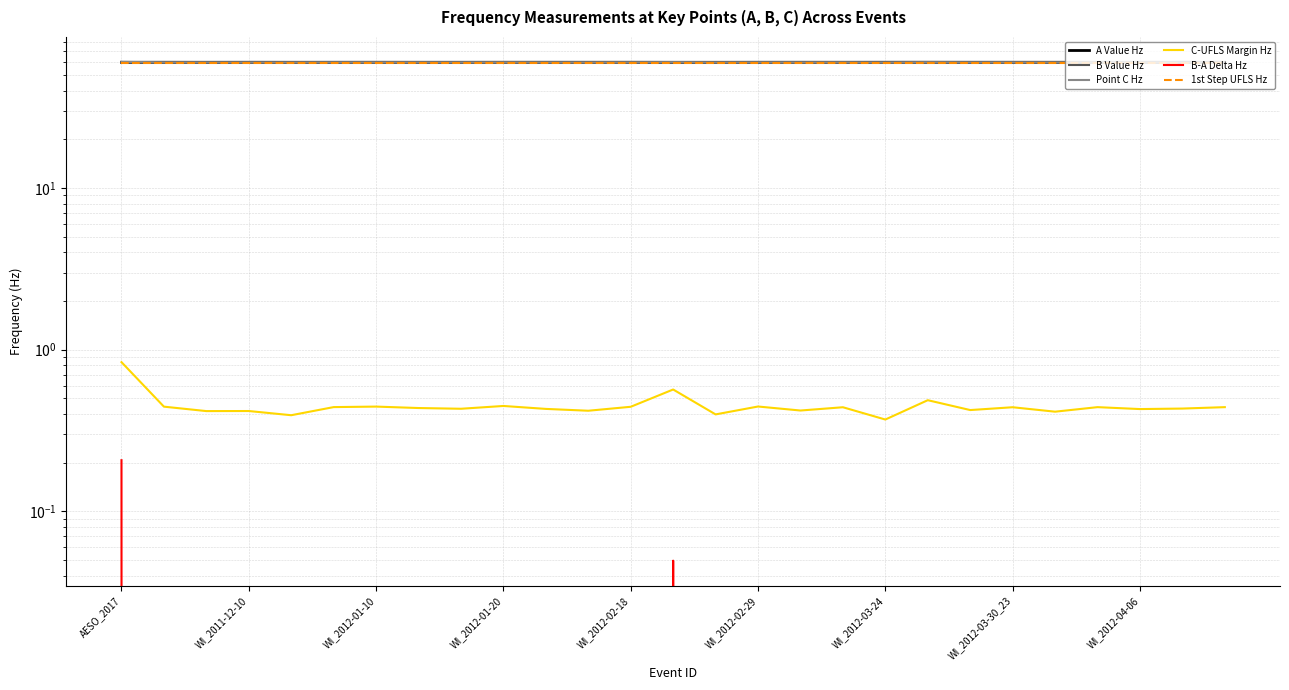

What is the sum of the C-UFLS Margin Hz values at WI_2012-01-10 and 21?

0.9